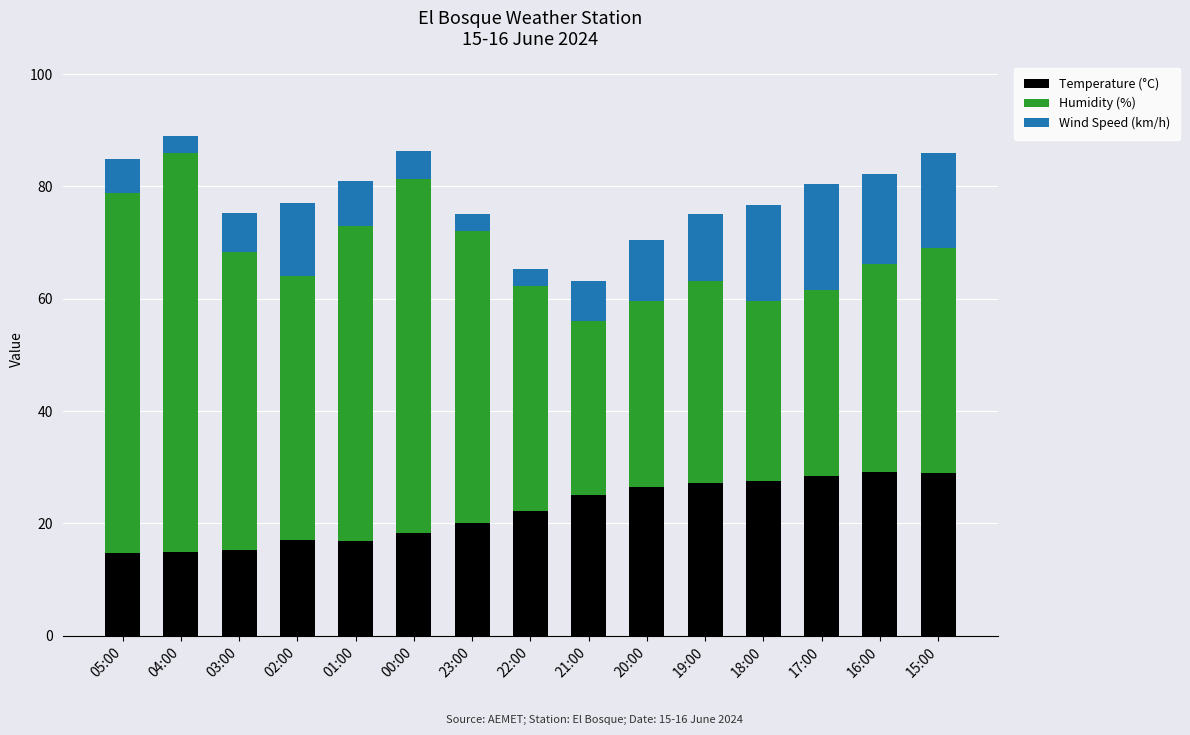

What is the total value across all series at 05:00?

84.8